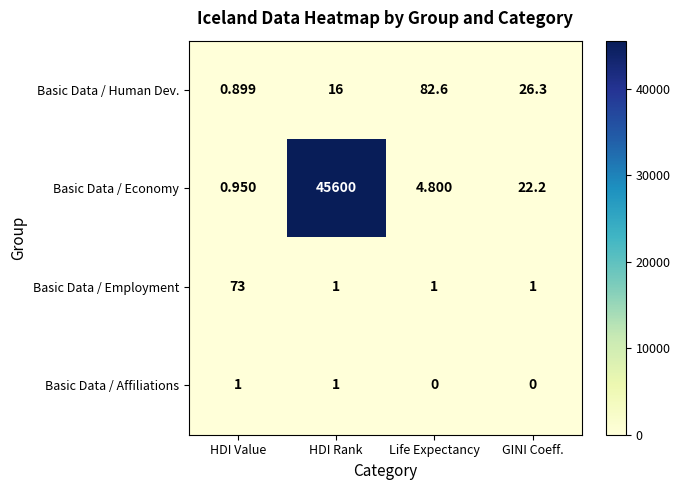

Where is Basic Data / Economy nearest to the value 22800?

GINI Coeff.